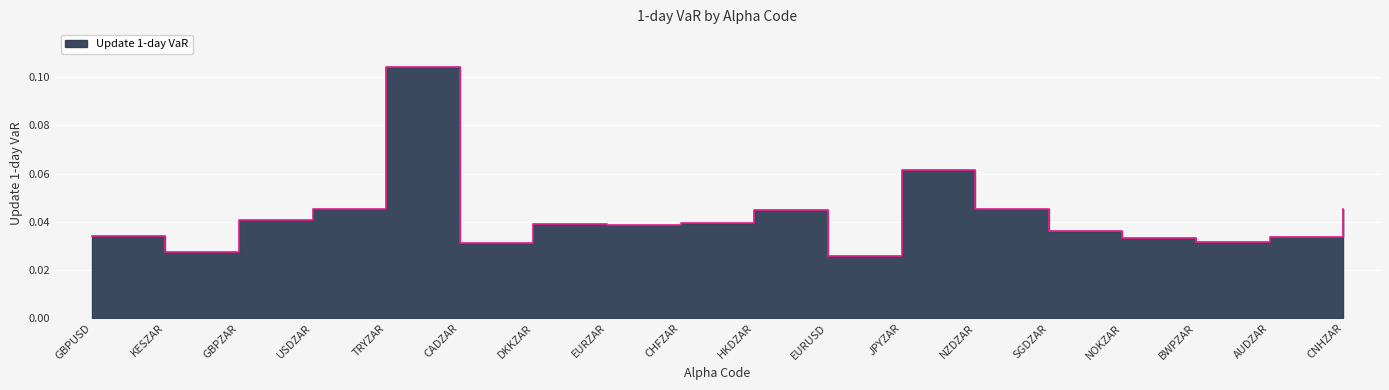

True or false: the data shows 0.0 at CHFZAR.

False